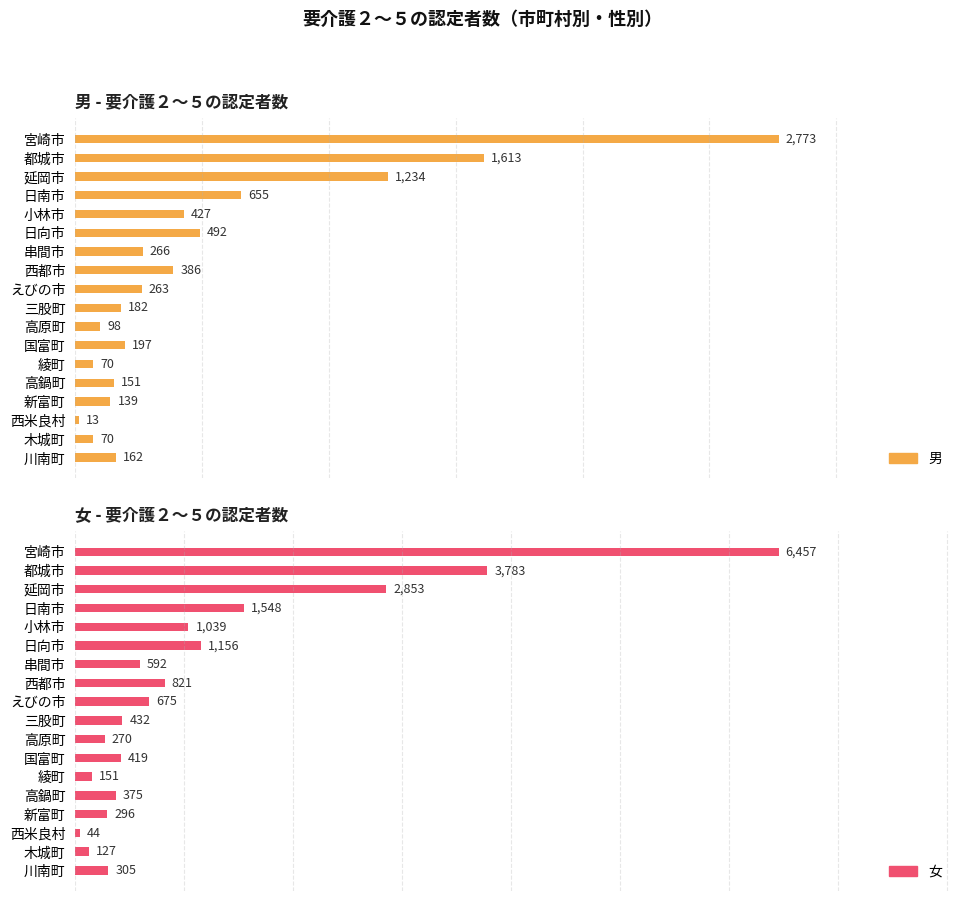

Which series changed the most between 高鍋町 and 川南町?

女